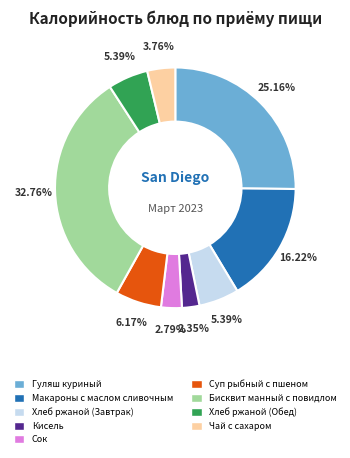

What is the ratio of the value at Кисель to the value at Бисквит манный с повидлом?

0.1